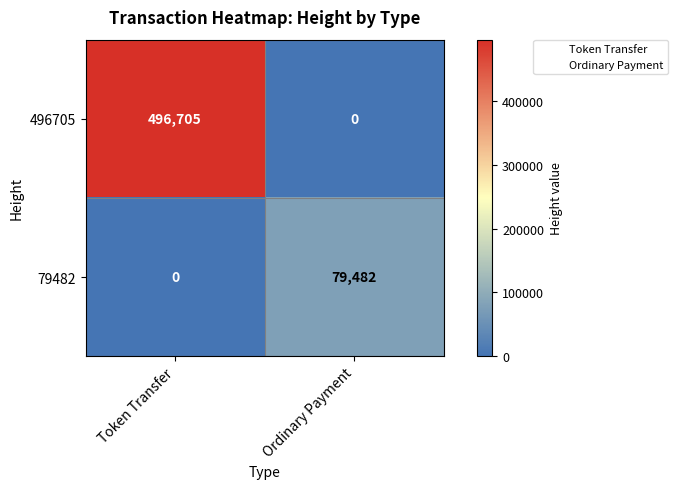

How many distinct data groups are displayed?

2